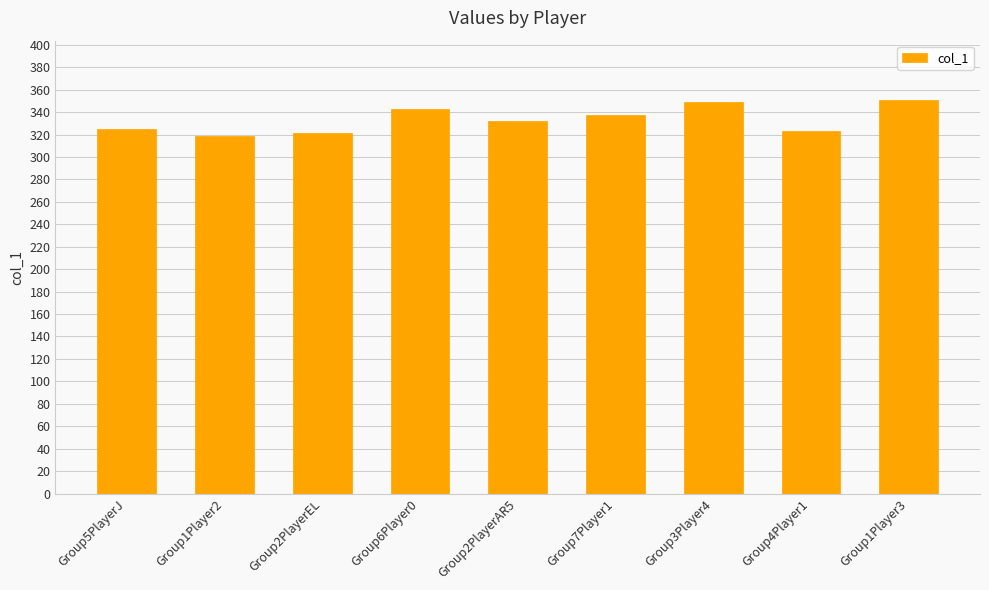

What value does the data have at Group2PlayerEL?

321